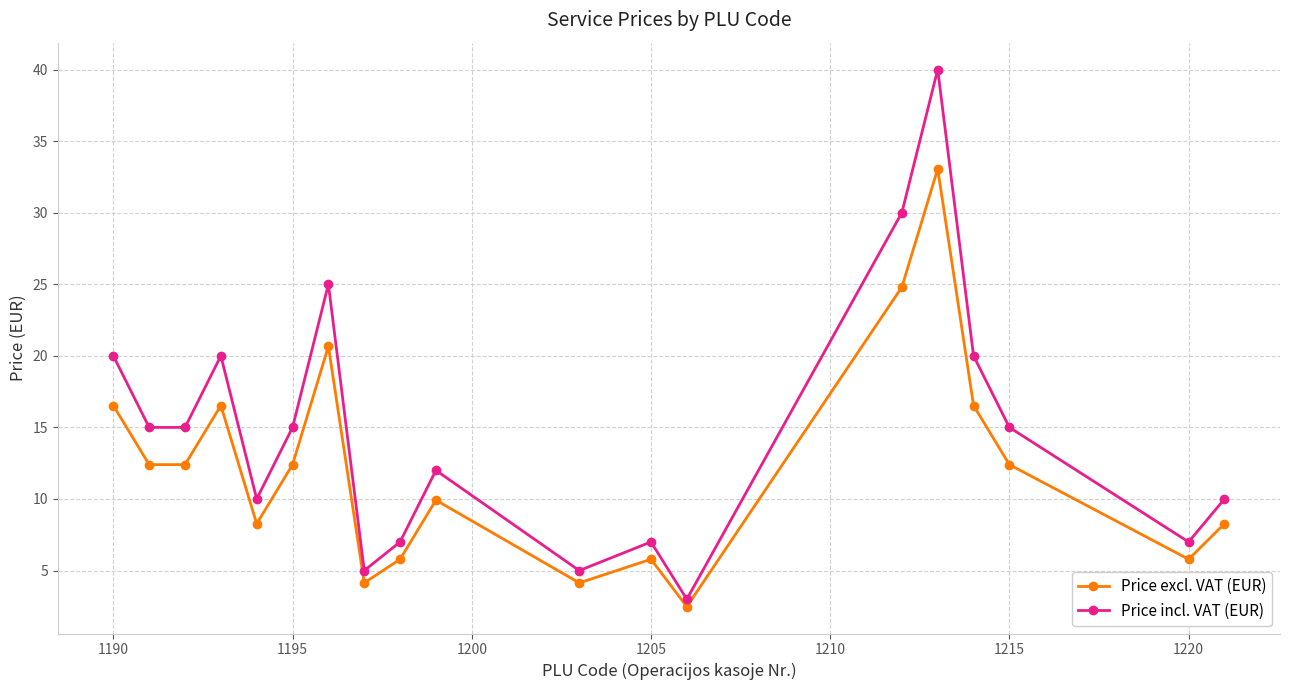

True or false: Price excl. VAT (EUR) has more than 1 interior local peaks.

True